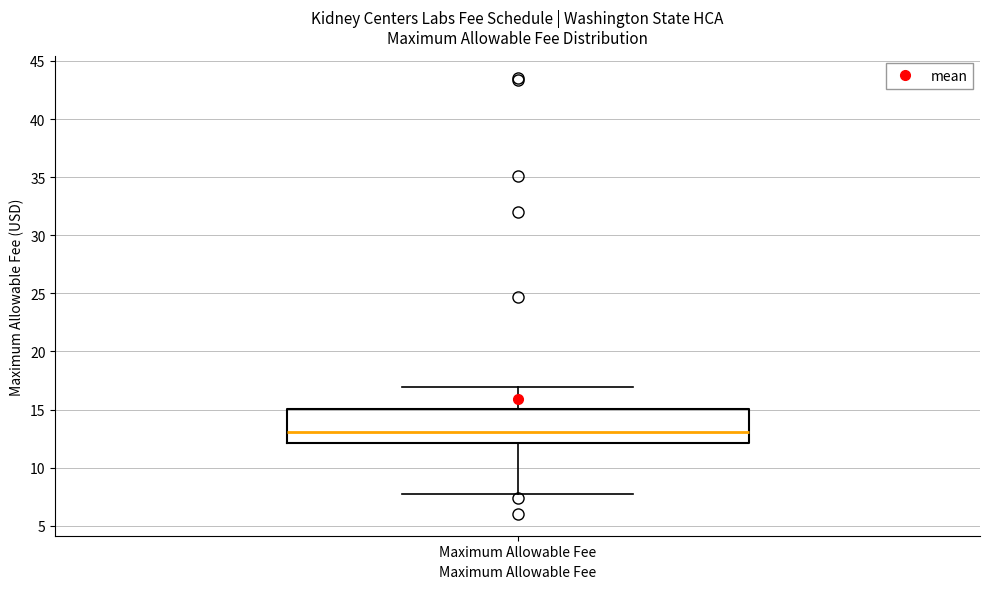

Transcribe this box plot: give where the median line is, the range the box spans, and where the two whiskers end, as read against the y-axis. The values are not printed on the chart, so give them approximately, as read against the axis.

median 13.0, box 12.0 to 15.0, whiskers 7.5 to 17.0